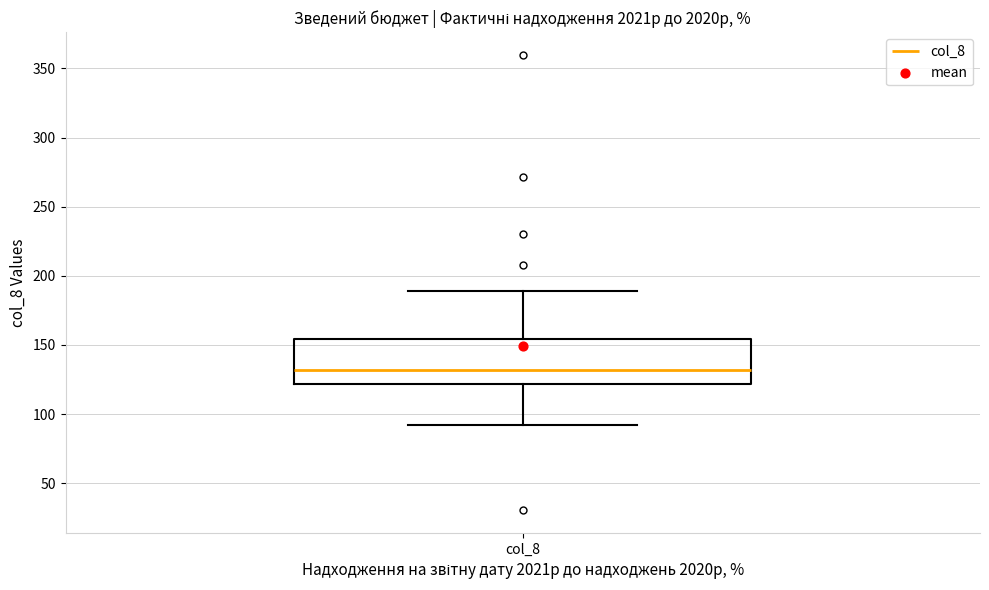

Read this box plot against the y-axis: the position of the median line, the range covered by the box, and the ends of both whiskers. The values are not printed on the chart, so give them approximately, as read against the axis.

median 130, box 120 to 155, whiskers 90 to 190